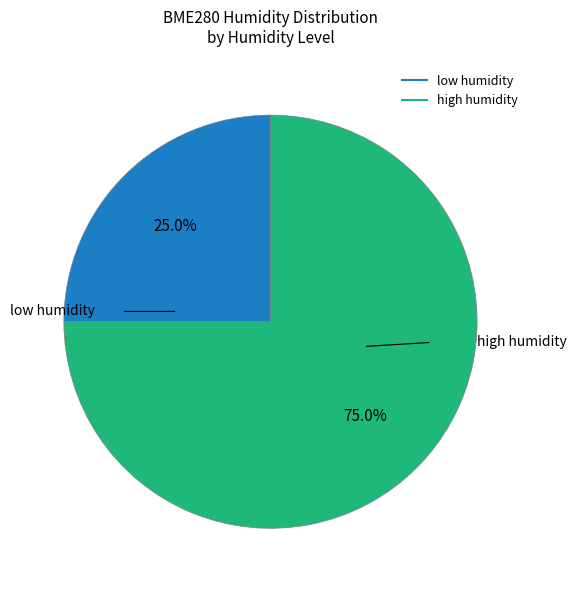

Does any single category account for the majority?

Yes